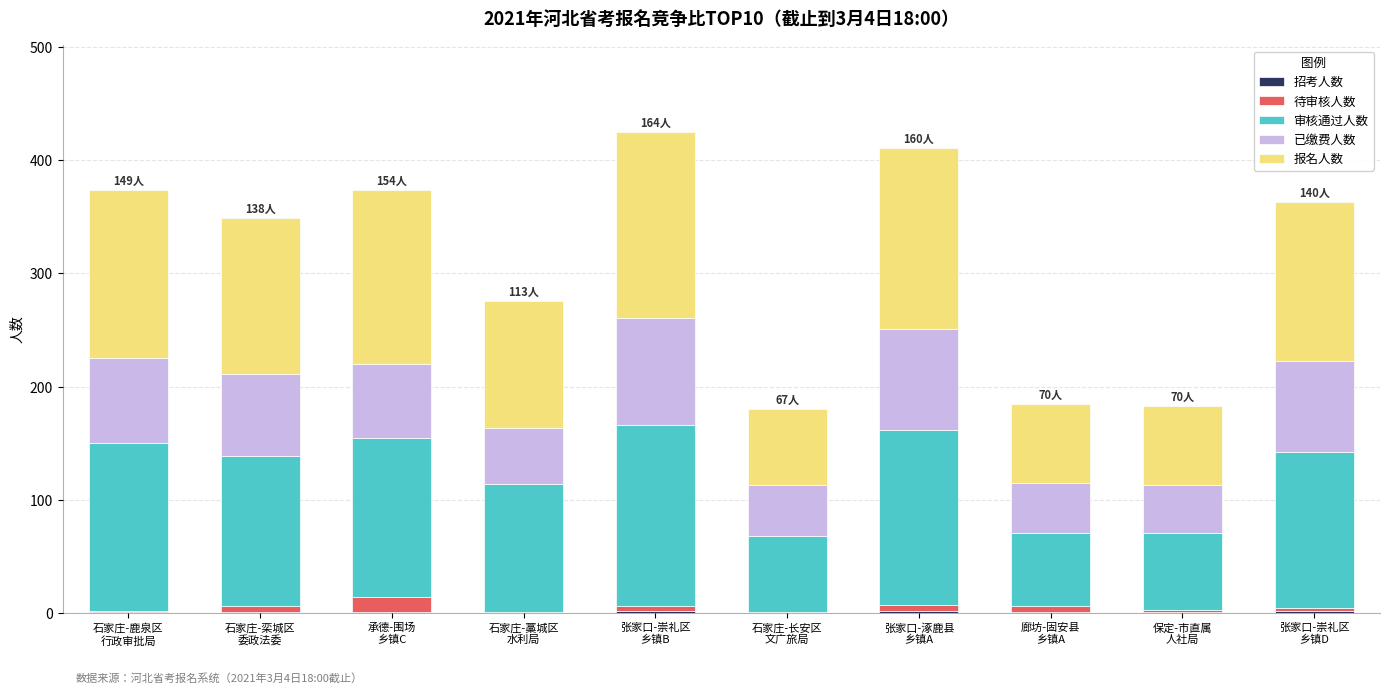

Are the bars grouped side by side (vs. stacked)?

No